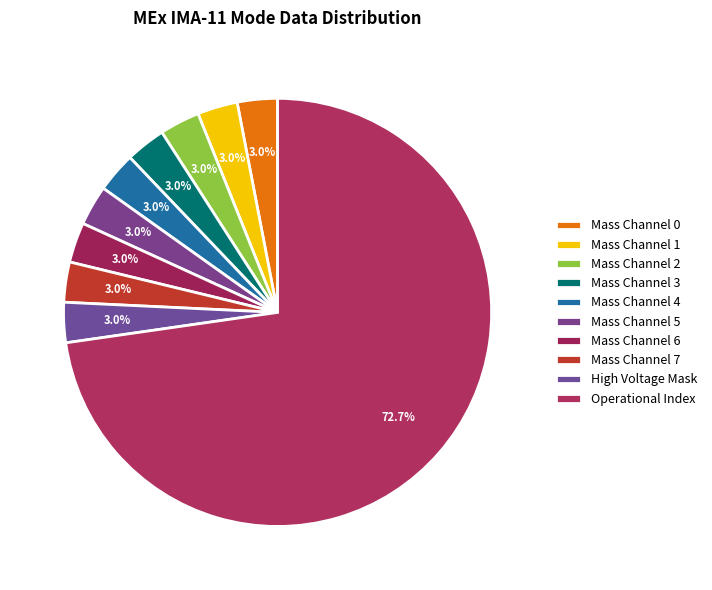

How many slices are in this pie chart?

10